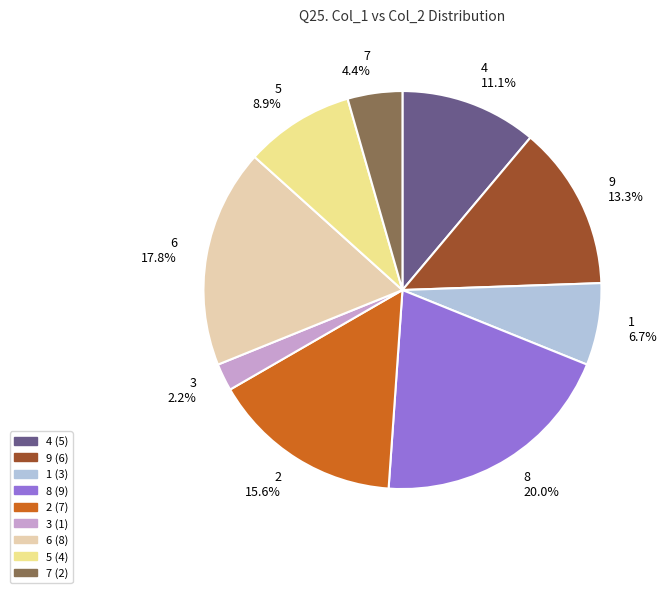

To the nearest percent, what is the difference between the largest and smallest slice percentages?

18%